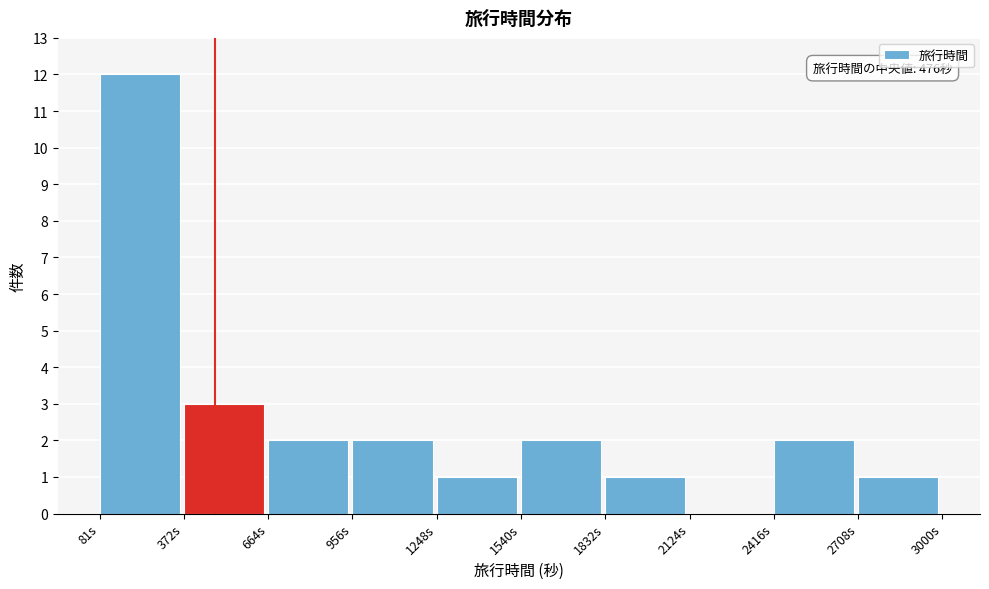

Over which range of the x-axis is the bar tallest?

100 to 350